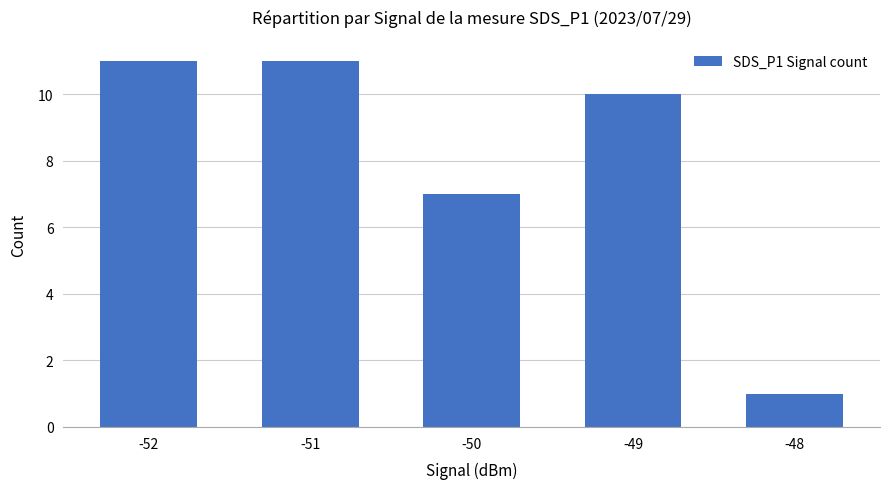

Count the number of categories in the chart.

5